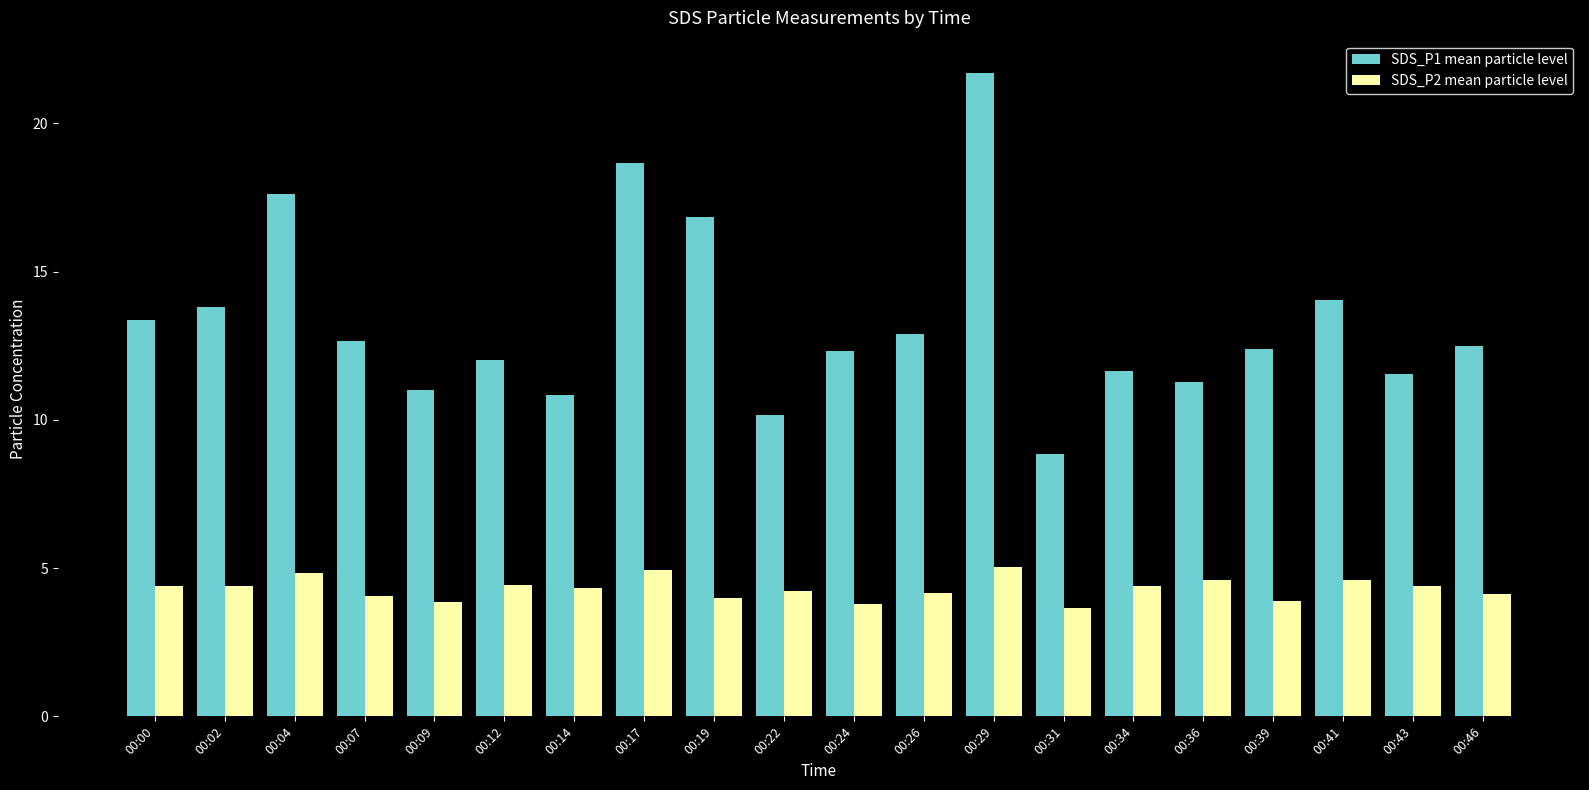

Rank the series by their average value, from lowest to highest.

SDS_P2 mean particle level, SDS_P1 mean particle level